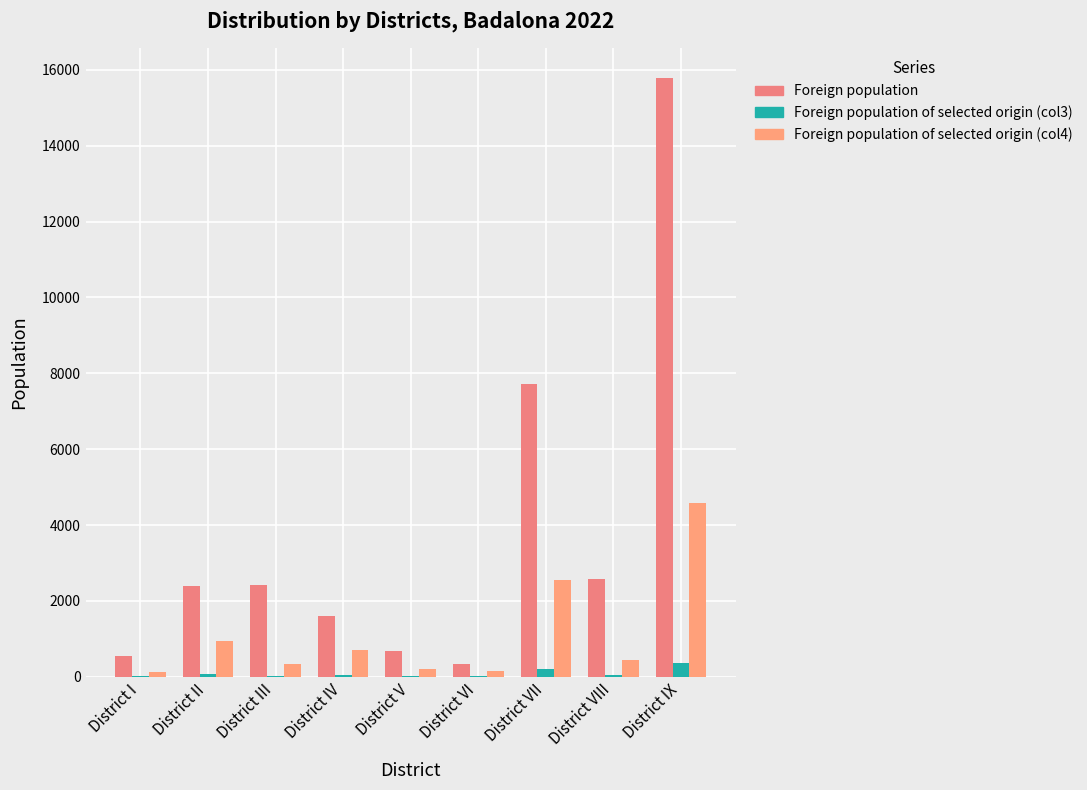

The value of Foreign population of selected origin (col3) at District VII is 102. True or false?

False